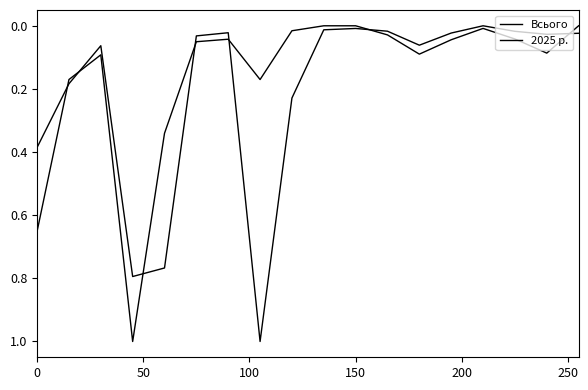

Which series ends up on top after the final intersection of Всього and 2025 р.?

Всього